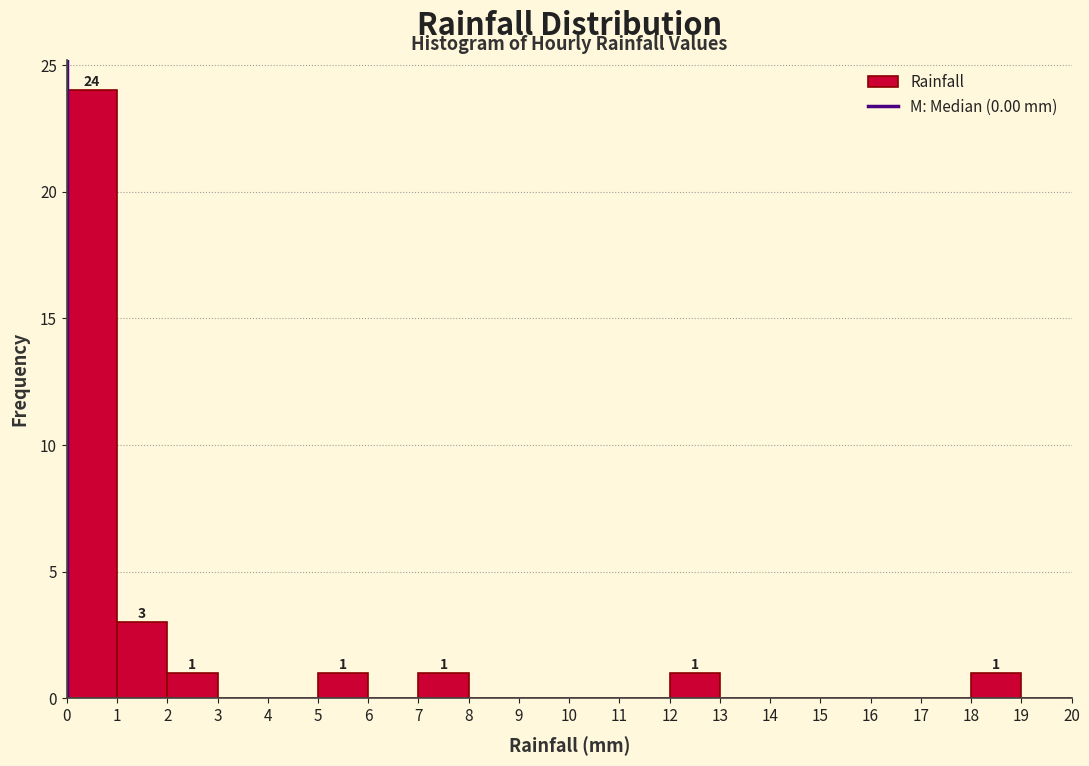

Over which range of the x-axis is the bar tallest?

0 to 1